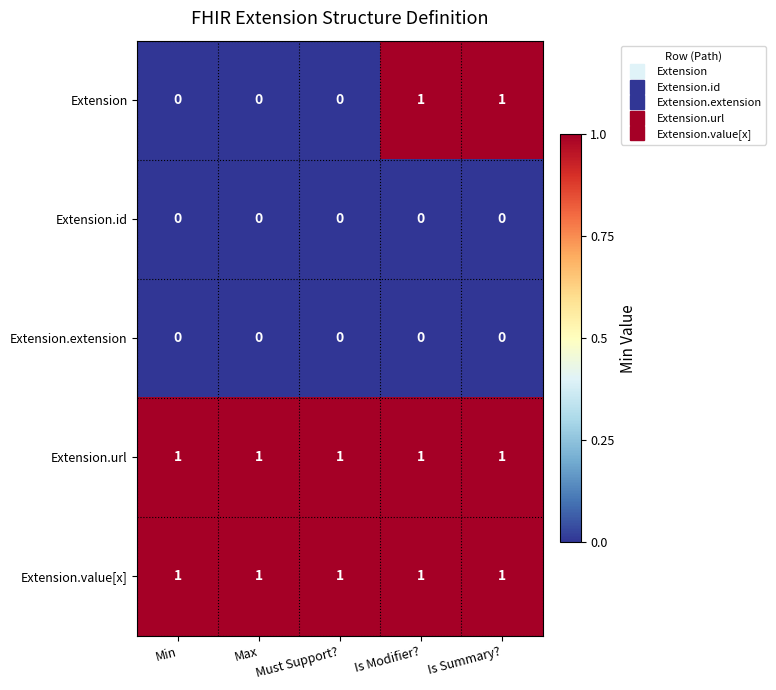

True or false: Extension has a value of -1 at Must Support?.

False